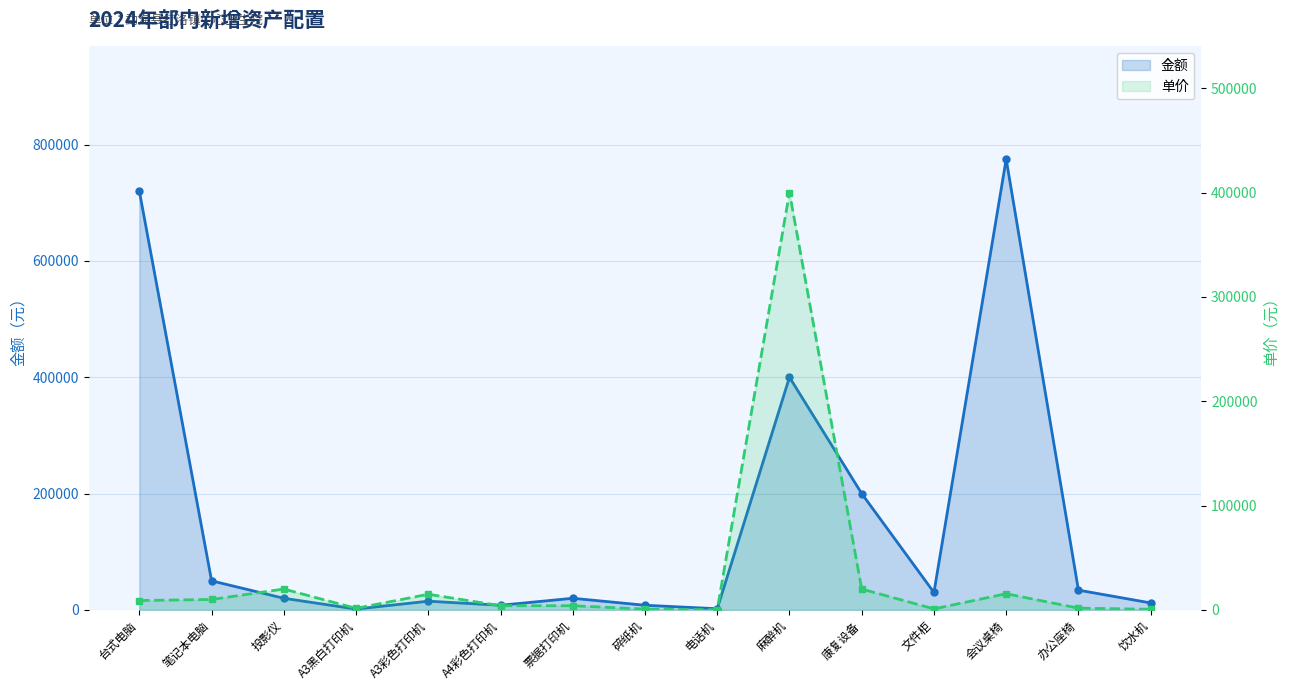

True or false: 金额 and 单价 cross at least once.

False